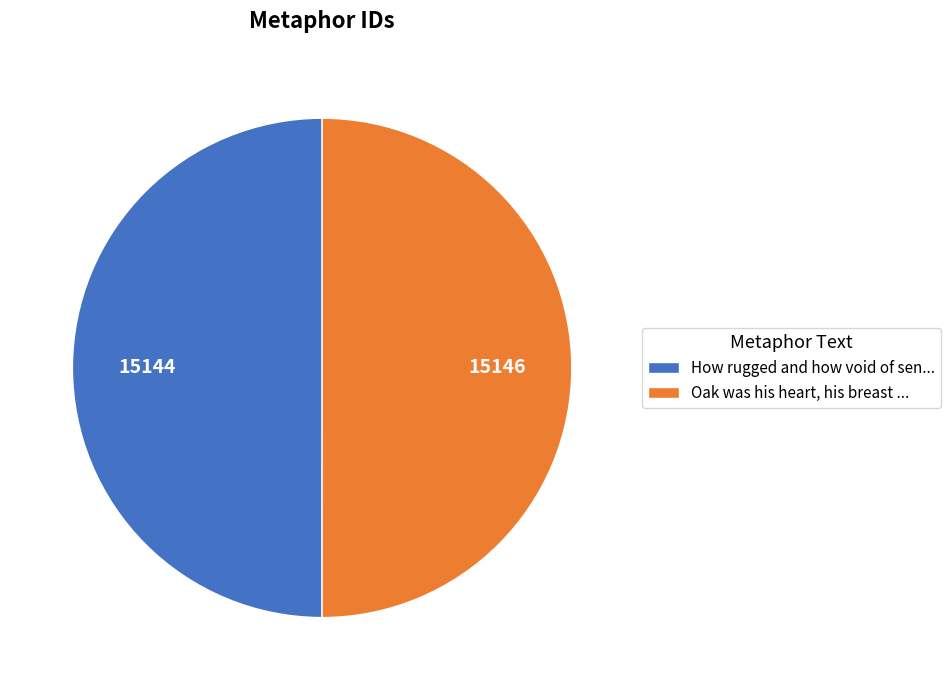

Is the sum of How rugged and how void of sen... and Oak was his heart, his breast ... greater than half?

Yes